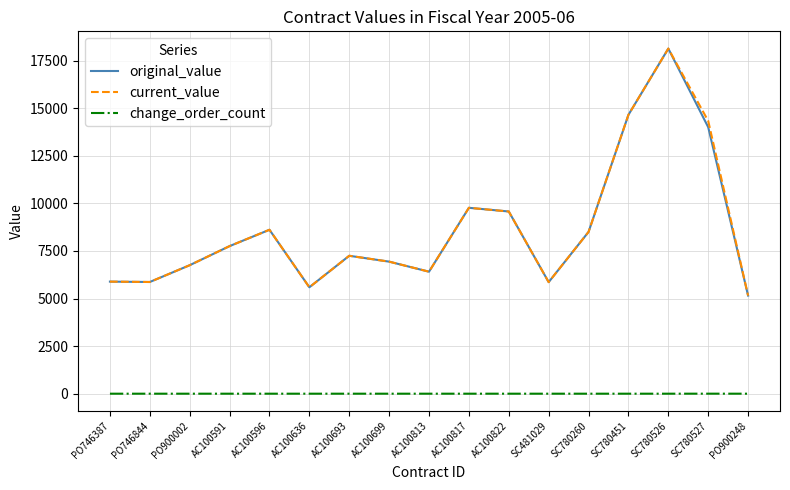

True or false: change_order_count and original_value cross at least once.

False